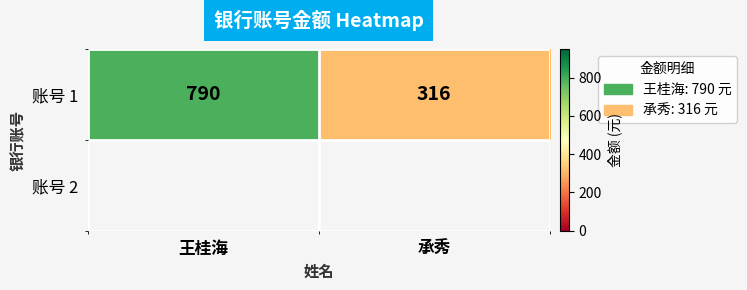

Reading right to left, what are all the values shown in this chart?

316	790